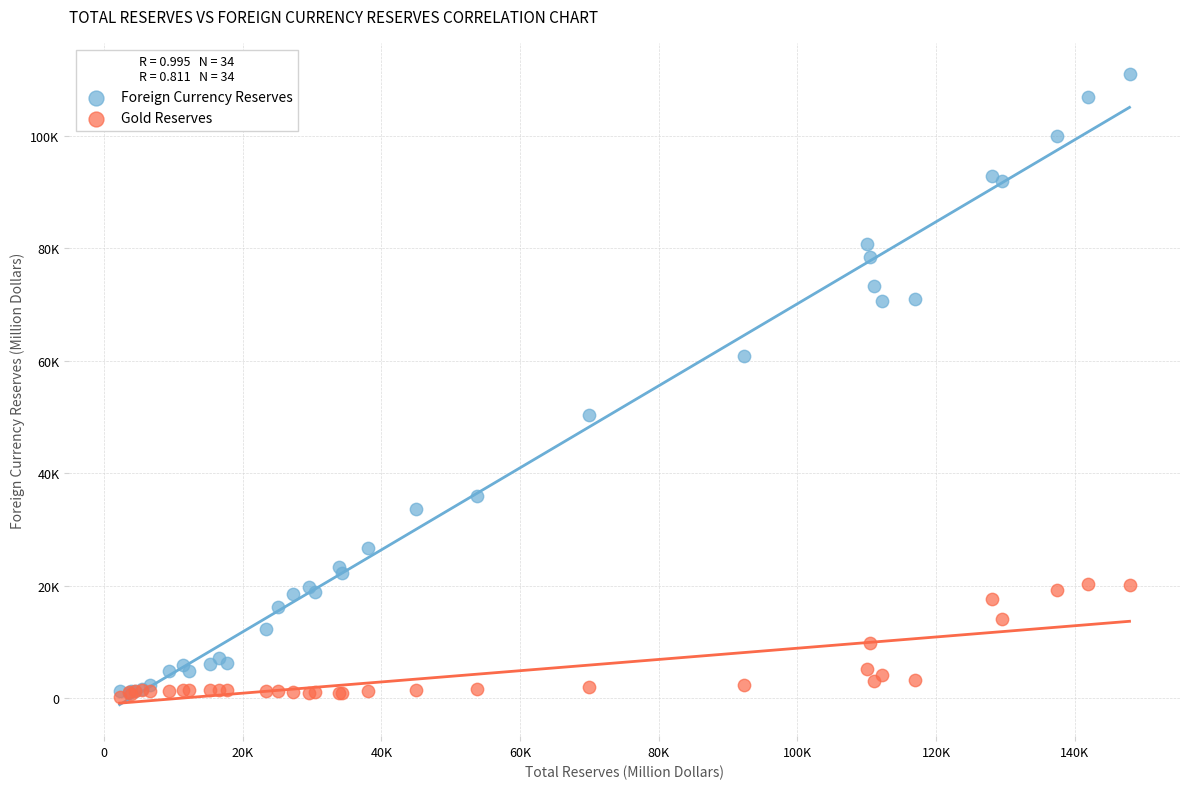

Which series reaches the maximum Y coordinate?

Foreign Currency Reserves